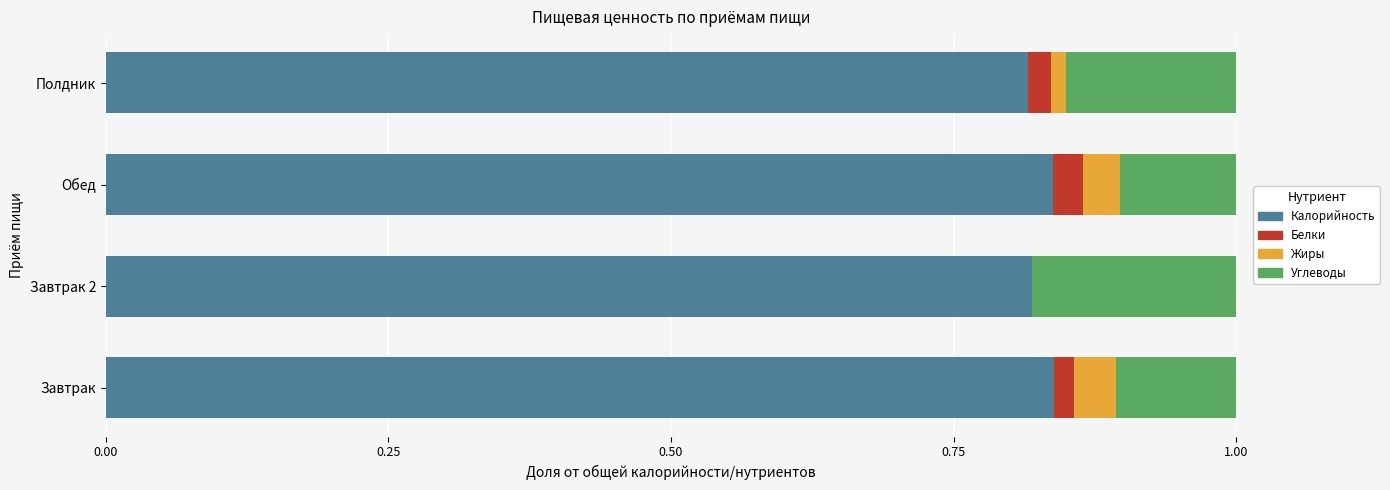

What is the sum of all Калорийность values?

3.3